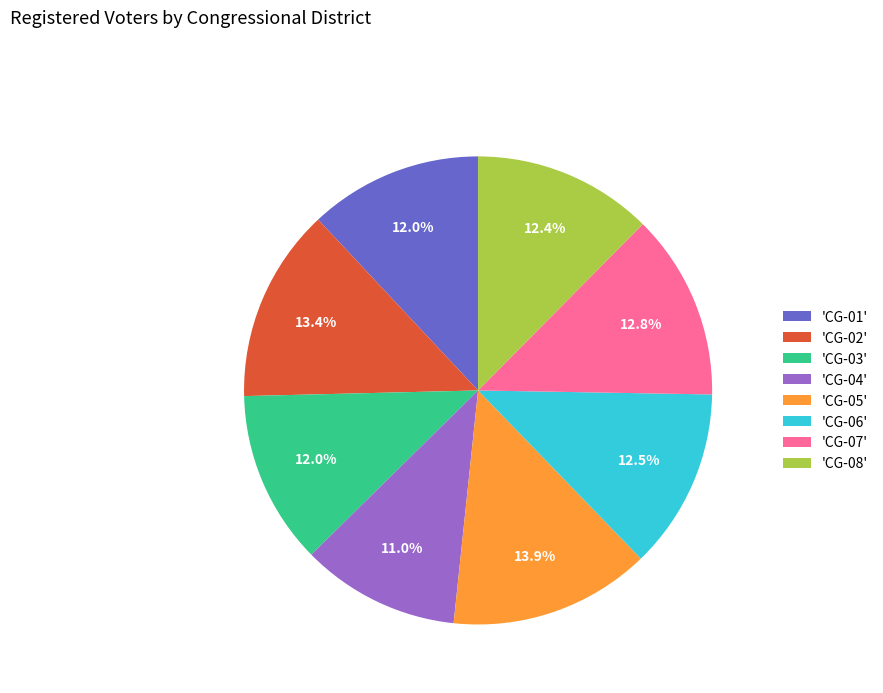

Is the sum of 'CG-01' and 'CG-05' greater than half?

No